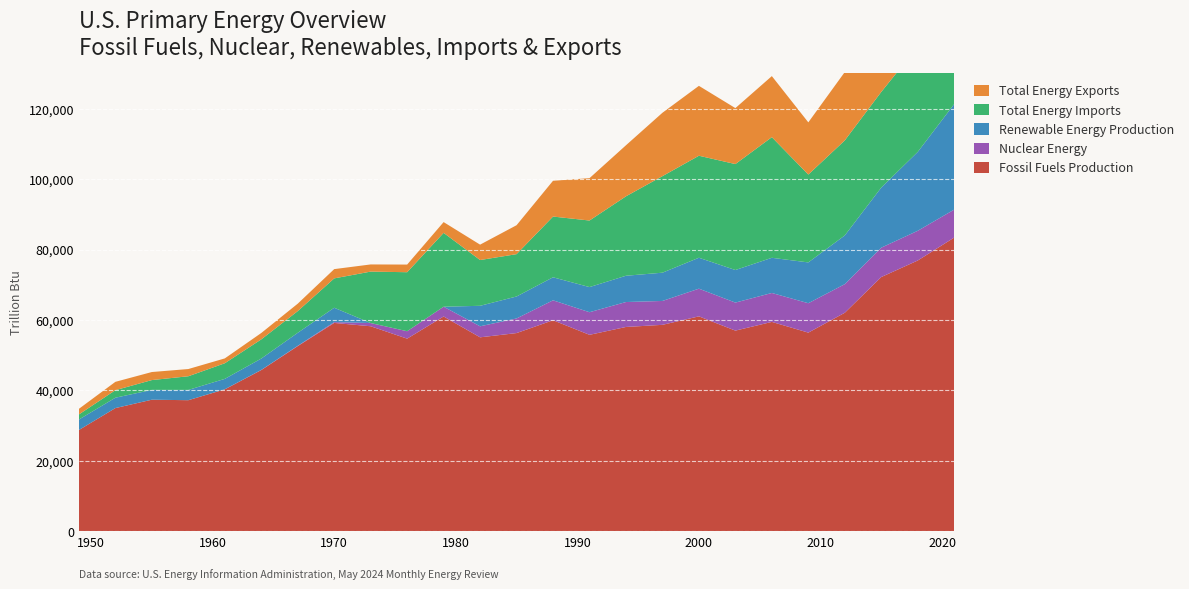

Reading left to right, extract all data points from this chart.

Fossil Fuels Production: 1949=28740	1952=34965	1955=37347	1958=37205	1961=40289	1964=45763	1967=52568	1970=59152	1973=58207	1976=54684	1979=60981	1982=55063	1985=56269	1988=59913	1991=55773	1994=58006	1997=58609	2000=61018	2003=56967	2006=59444	2009=56397	2012=62038	2015=72185	2018=76878	2021=83395
Nuclear Energy: 1949=0	1952=6	1955=0	1958=2	1961=20	1964=40	1967=88	1970=239	1973=910	1976=2111	1979=2776	1982=3130	1985=4152	1988=5660	1991=6422	1994=7081	1997=6783	2000=7862	2003=7960	2006=8215	2009=8351	2012=8128	2015=8336	2018=8441	2021=7944
Renewable Energy Production: 1949=2974	1952=2940	1955=2784	1958=2915	1961=2952	1964=3225	1967=3690	1970=4070	1973=0	1976=0	1979=0	1982=5822	1985=6239	1988=6542	1991=7136	1994=7462	1997=8027	2000=8786	2003=9249	2006=9990	2009=11590	2012=13836	2015=17070	2018=22393	2021=29979
Total Energy Imports: 1949=1448	1952=2146	1955=2790	1958=3884	1961=4437	1964=5447	1967=6159	1970=8342	1973=14613	1976=16760	1979=20974	1982=13000	1985=12024	1988=17249	1991=18905	1994=22561	1997=27419	2000=28972	2003=30094	2006=34261	2009=24953	2012=26990	2015=27170	2018=29918	2021=23390
Total Energy Exports: 1949=1592	1952=2365	1955=2286	1958=2050	1961=1377	1964=1815	1967=2115	1970=2632	1973=2033	1976=2172	1979=3060	1982=4370	1985=8218	1988=10162	1991=12031	1994=14497	1997=18003	2000=19848	2003=15893	2006=17342	2009=14823	2012=19413	2015=23688	2018=26753	2021=26460